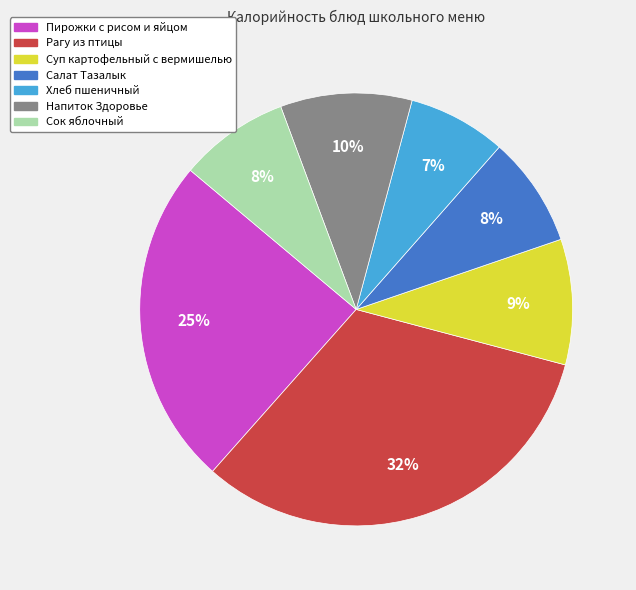

Is it true that Суп картофельный с вермишелью is 21% of the pie?

False